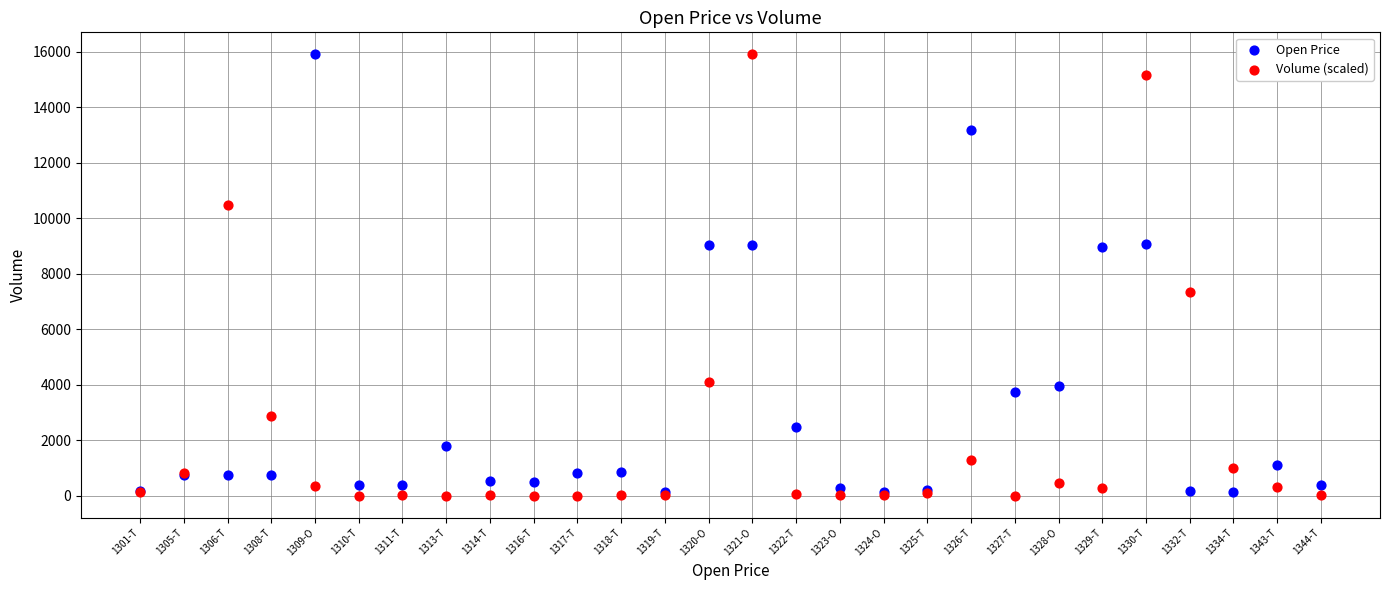

Across all series, what Y value is closest to 7955?

7329.7